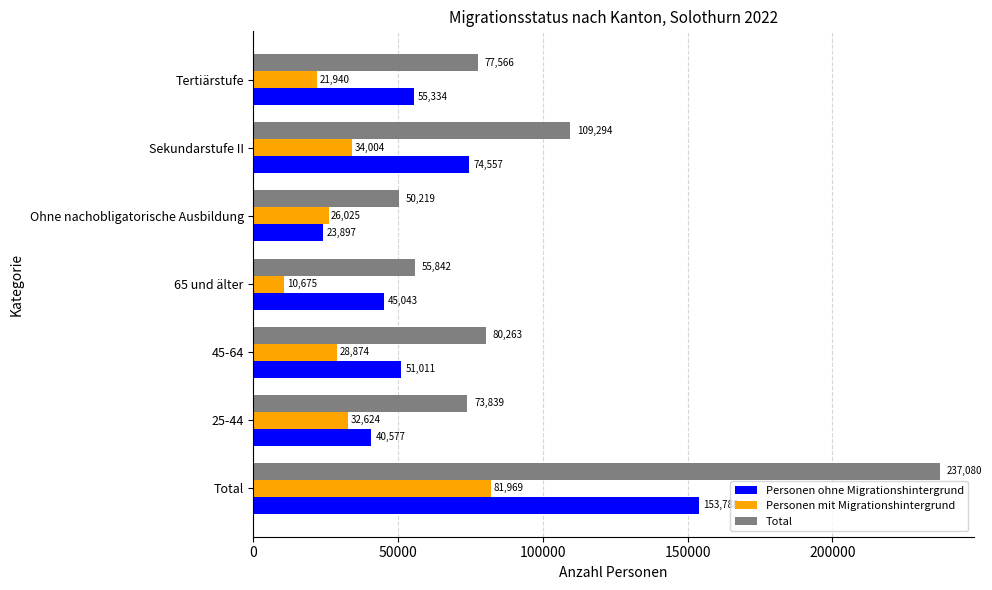

What is the approximate value of Total at Sekundarstufe II?

109294.2